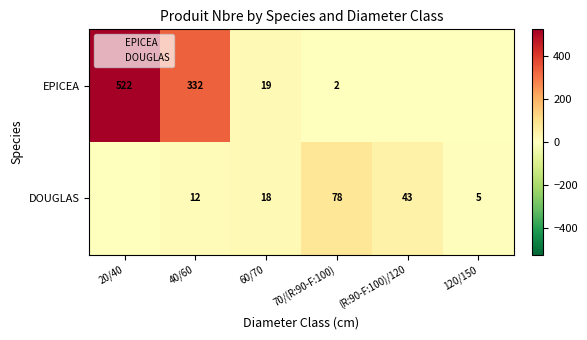

What is the sum of the DOUGLAS values at 40/60 and (R:90-F:100)/120?

55